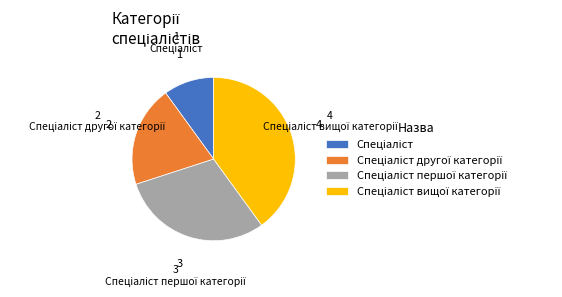

Is there any slice that represents more than half of the pie?

No